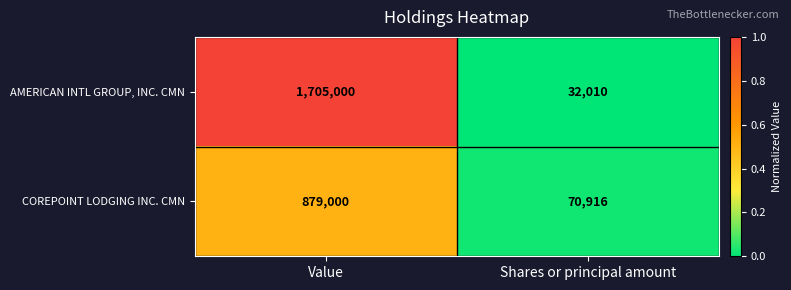

Rank the series by their average value, from highest to lowest.

AMERICAN INTL GROUP, INC. CMN, COREPOINT LODGING INC. CMN